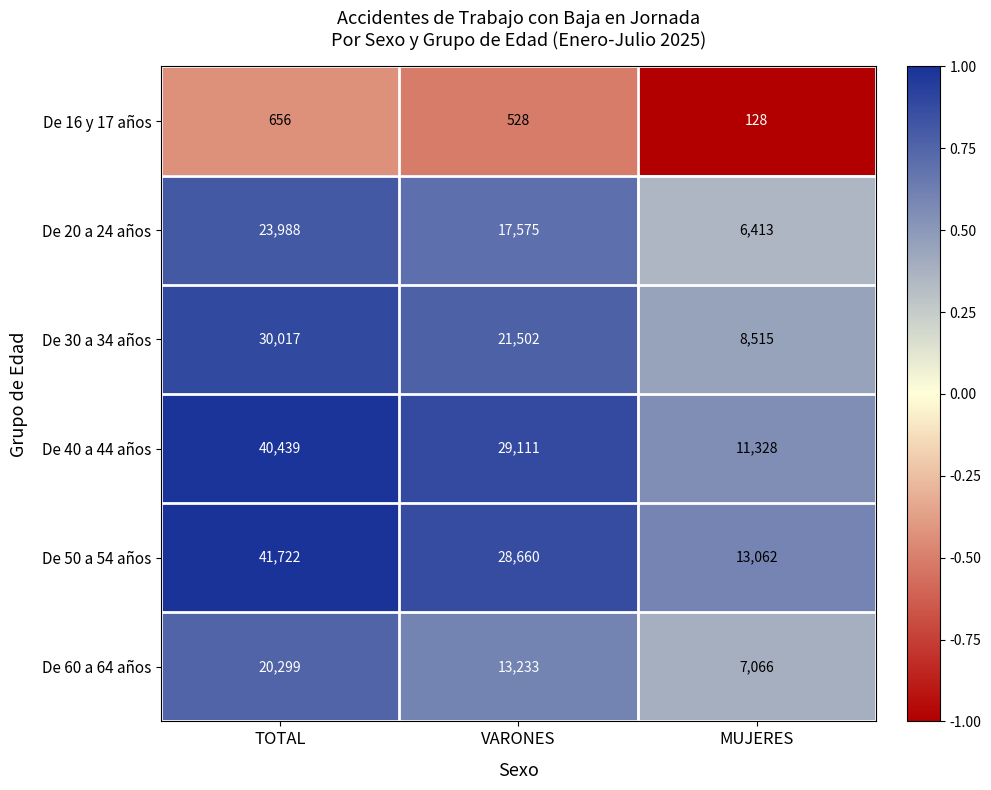

Between VARONES and MUJERES, which series saw the biggest shift?

De 40 a 44 años